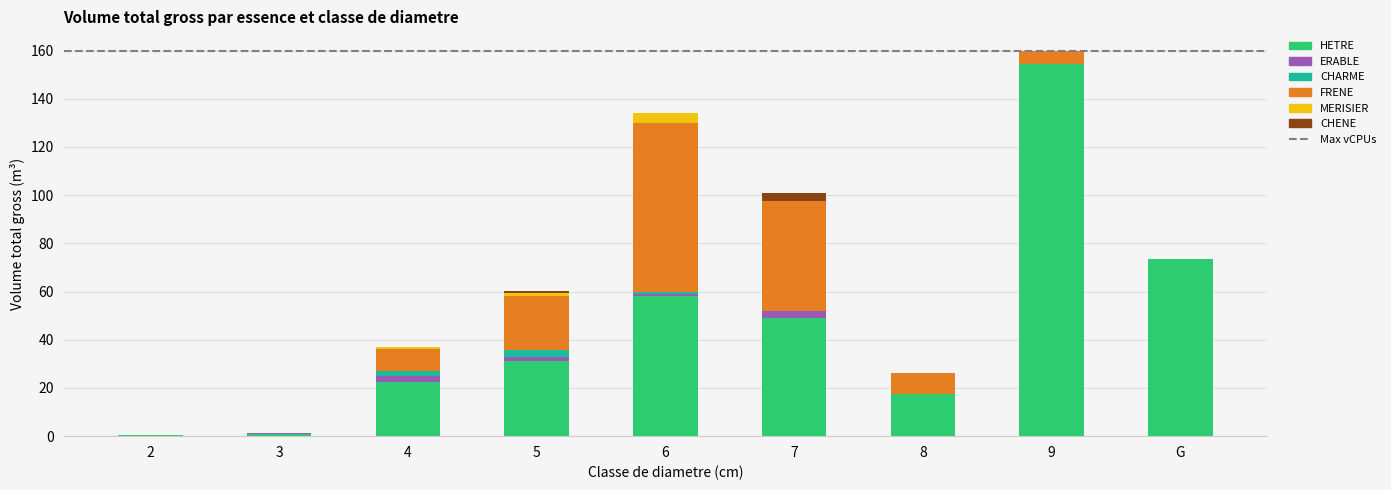

What is the sum of all HETRE values?

407.6